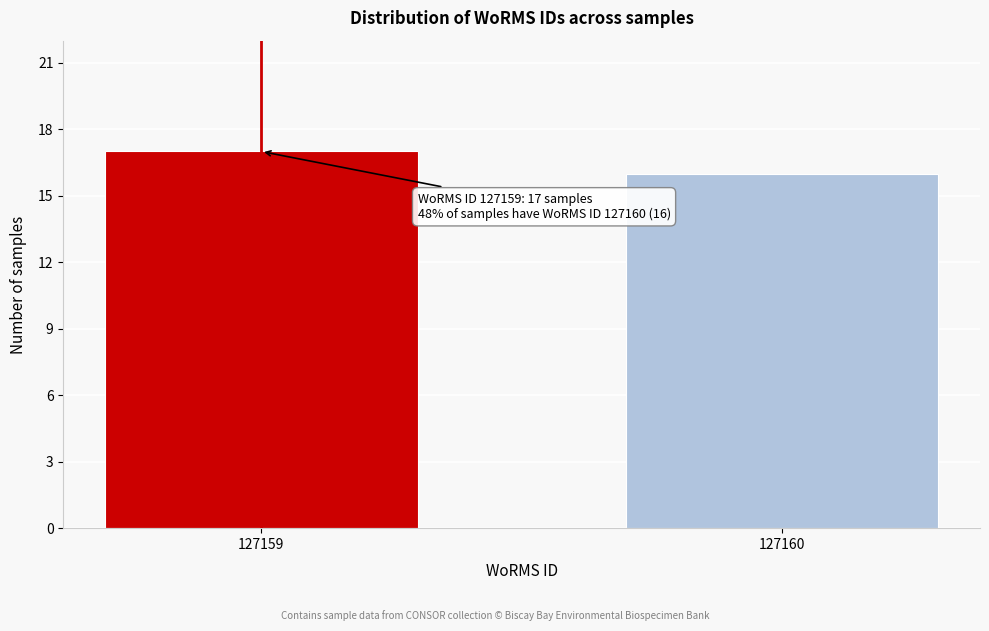

Reading left to right, transcribe all the data shown in this chart.

127159=17	127160=16